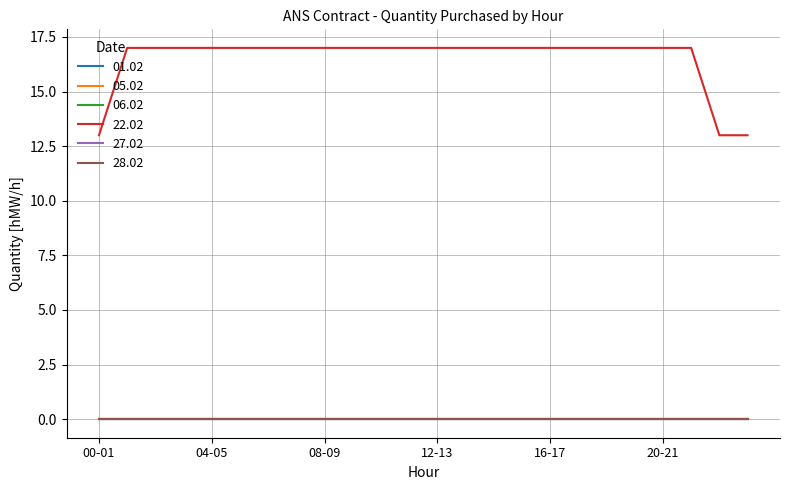

Is this an area chart (filled region under the line)?

No